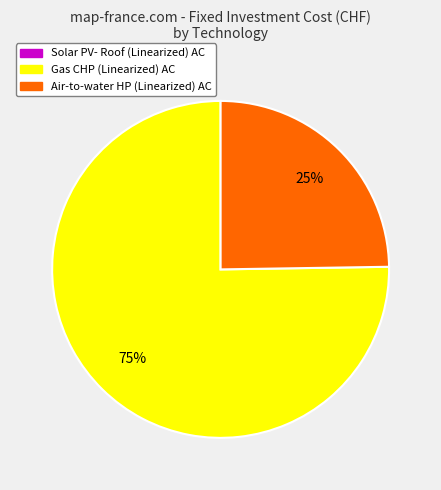

To the nearest percent, what is the average slice percentage?

50%